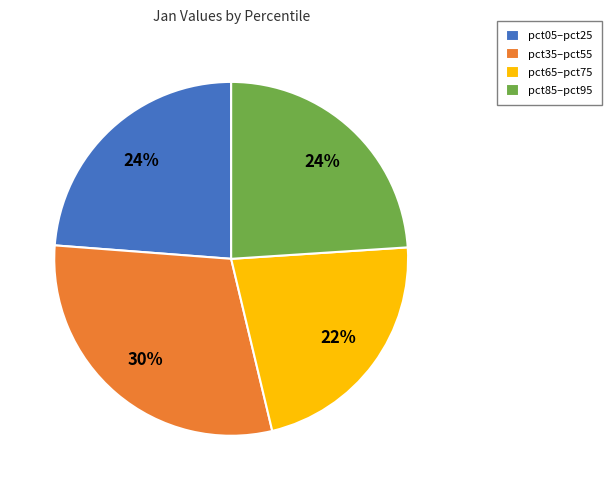

Do pct35–pct55 and pct05–pct25 together represent more than half of the pie?

Yes